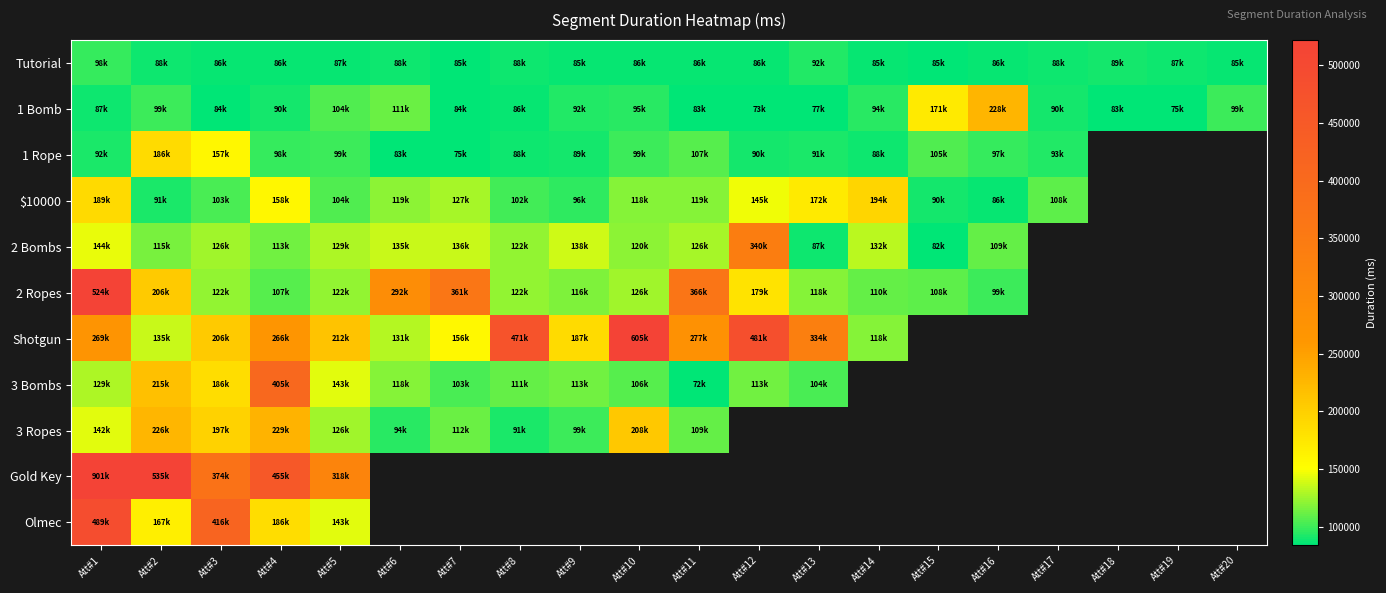

What is the difference between the maximum and minimum values in the Tutorial series?

13349.0